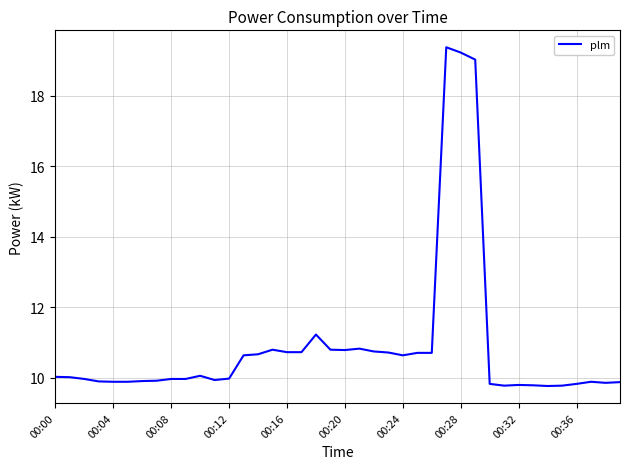

What is the maximum value shown in the chart?

19.4